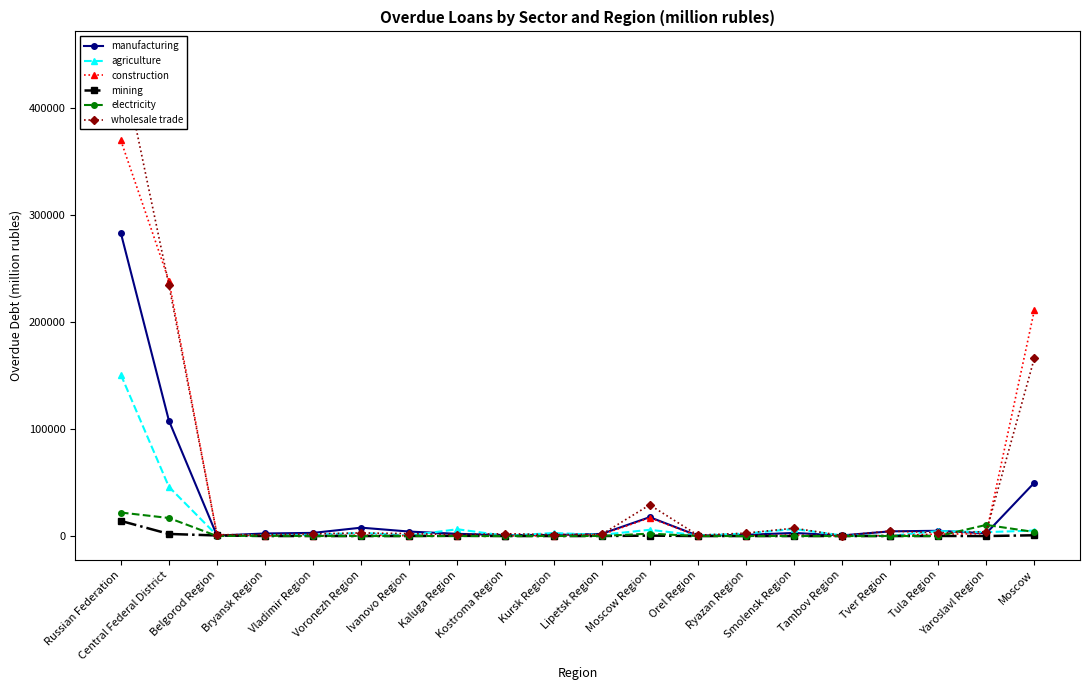

How many series are shown in this chart?

6